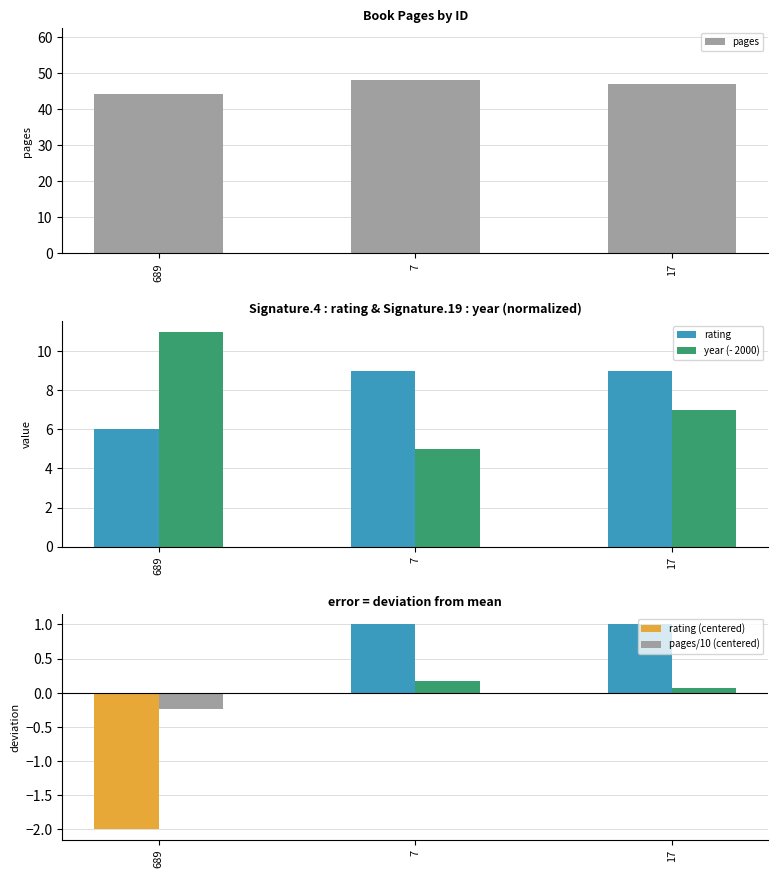

Is the value of rating (centered) at 17 greater than the value of year (- 2000) at 7?

No